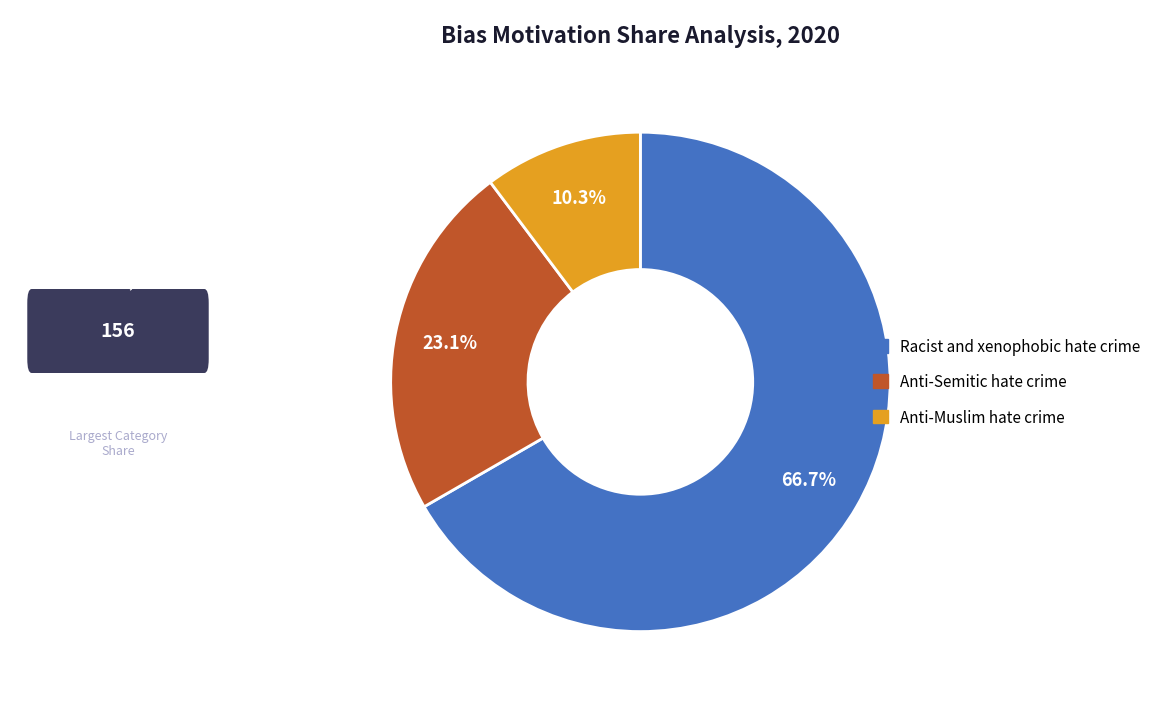

What percentage is the Anti-Semitic hate crime slice, to the nearest percent?

23%